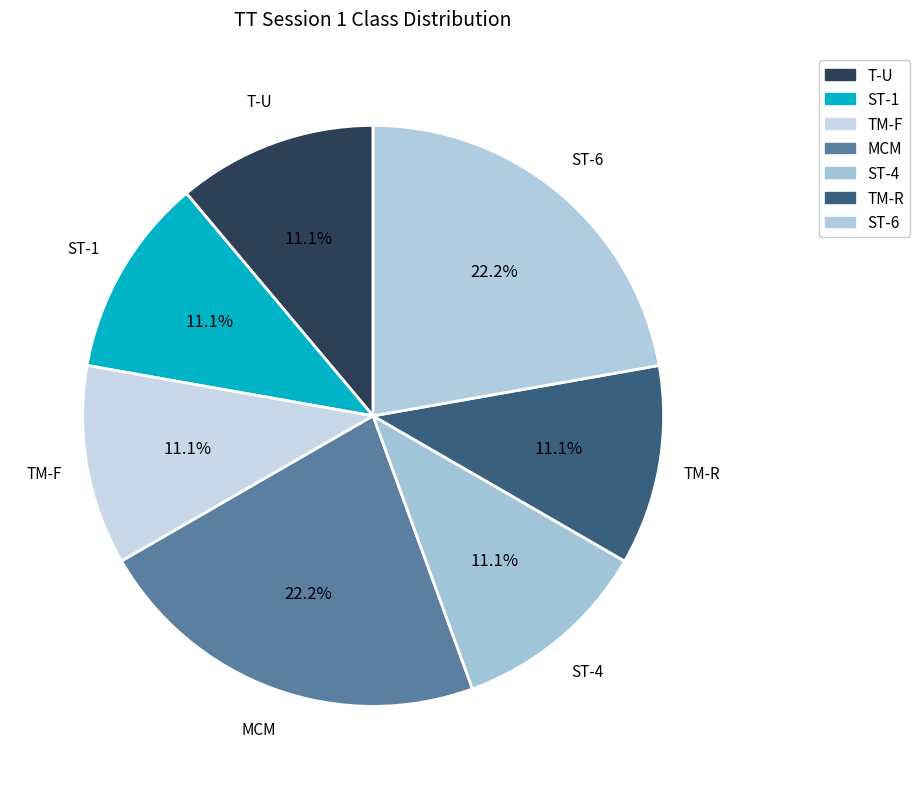

To the nearest percent, what is the difference between the largest and smallest slice percentages?

11%